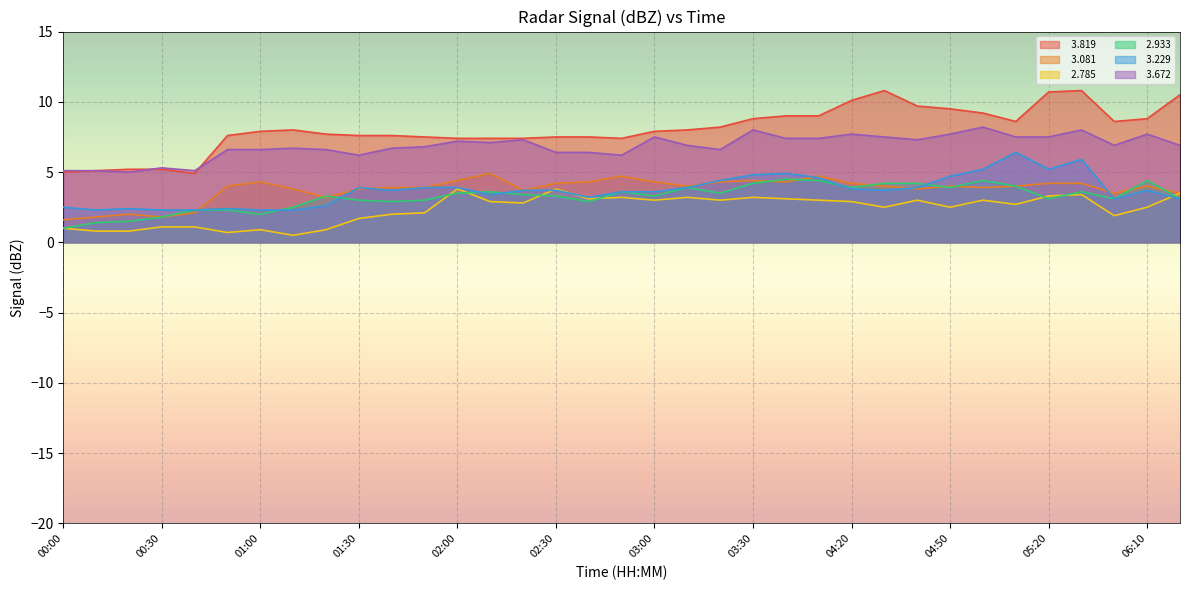

What is the label of the 21st point from the right?

02:20